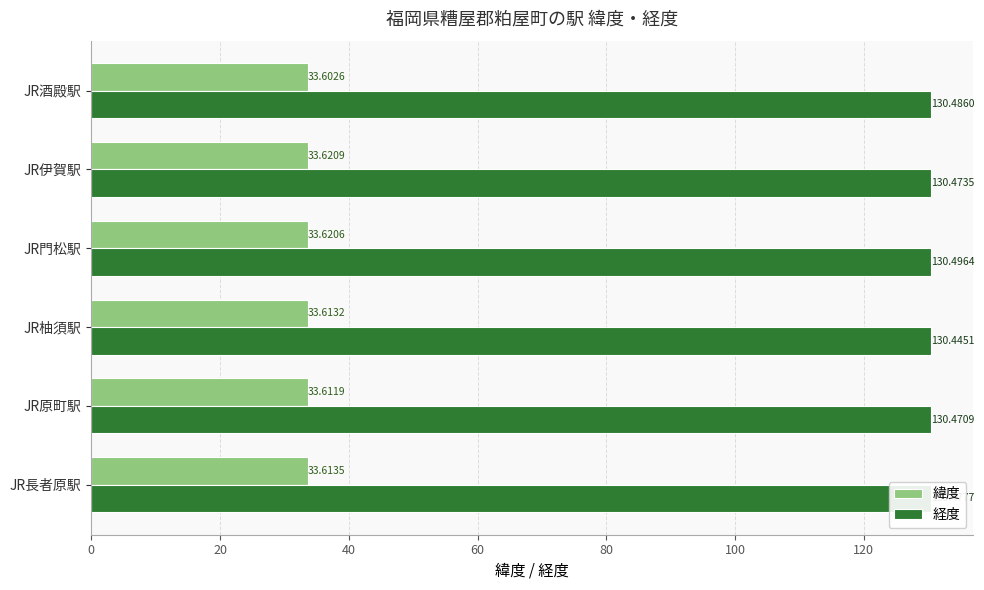

What is the smallest value displayed?

33.6